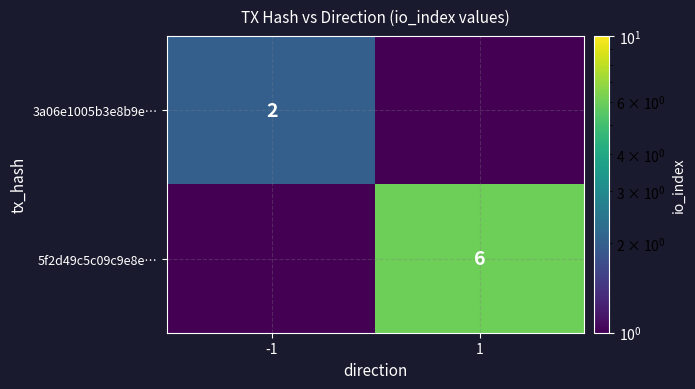

Which category has the lowest value across all series?

1